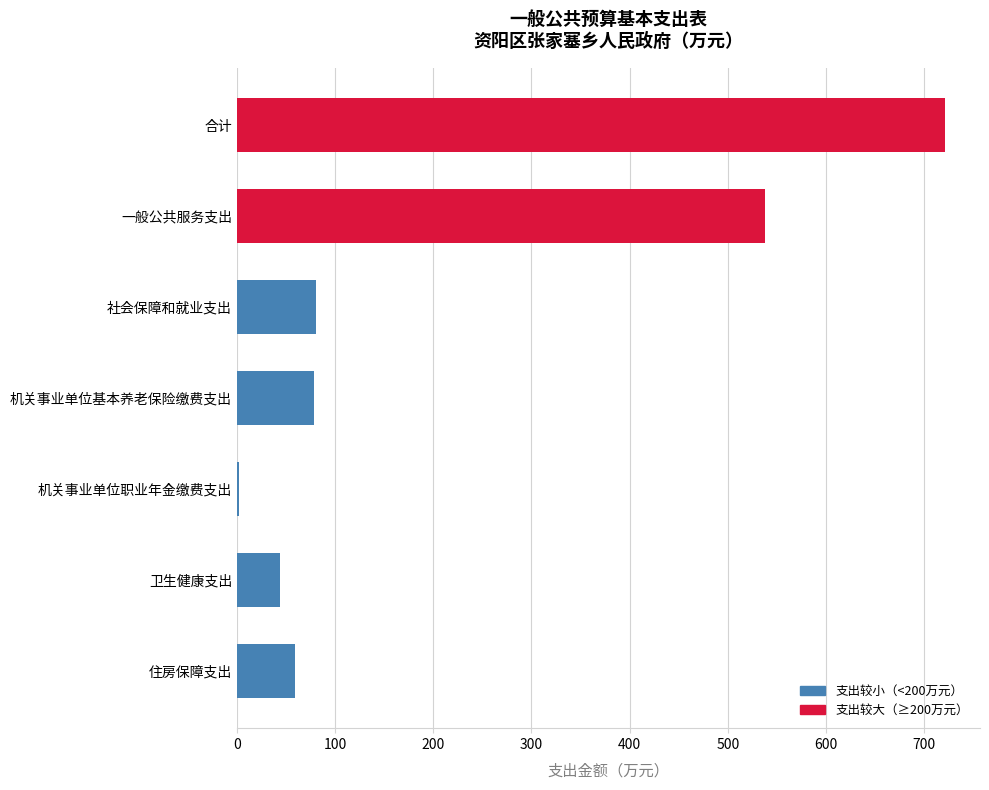

Reading left to right, extract all data points from this chart.

720.7	537.3	80.4	78.3	2.1	44.3	58.7